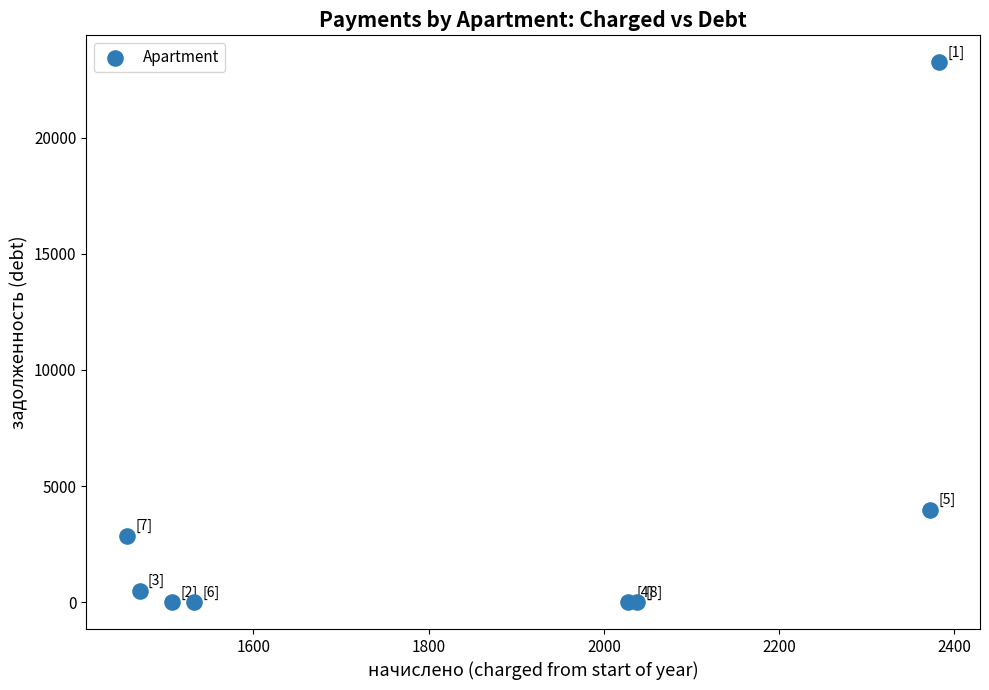

What is the range of X values (max minus min)?

927.5